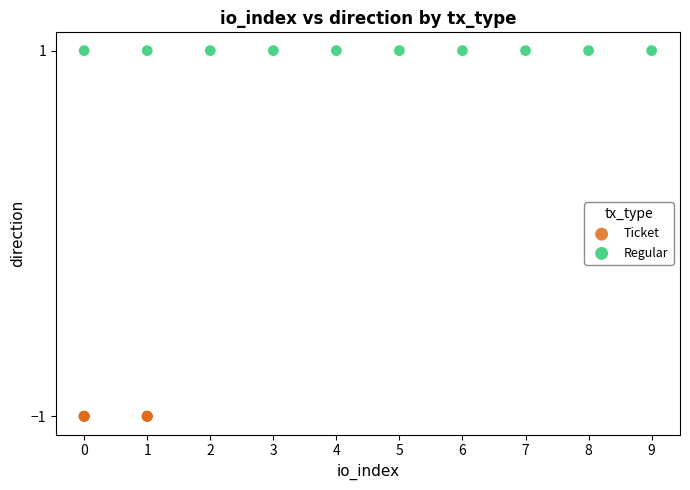

Which series reaches the minimum Y coordinate?

Ticket